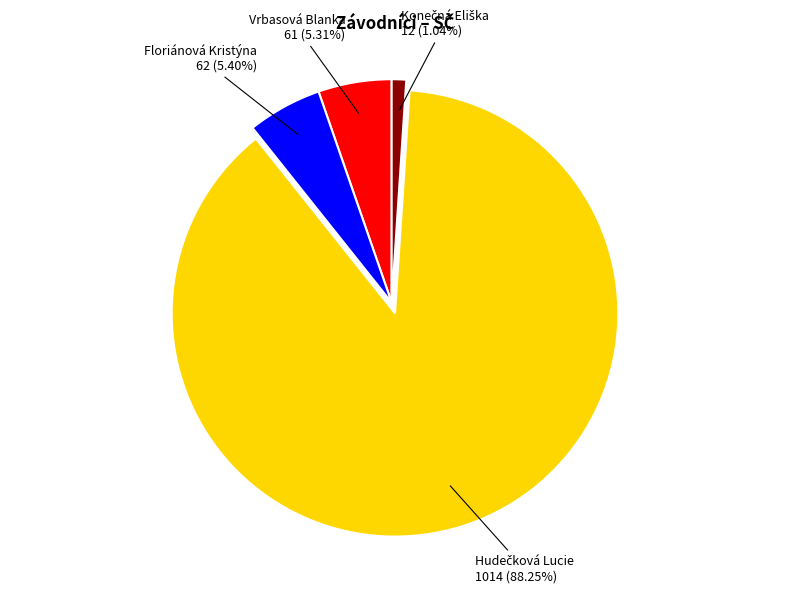

Does any single category account for the majority?

Yes